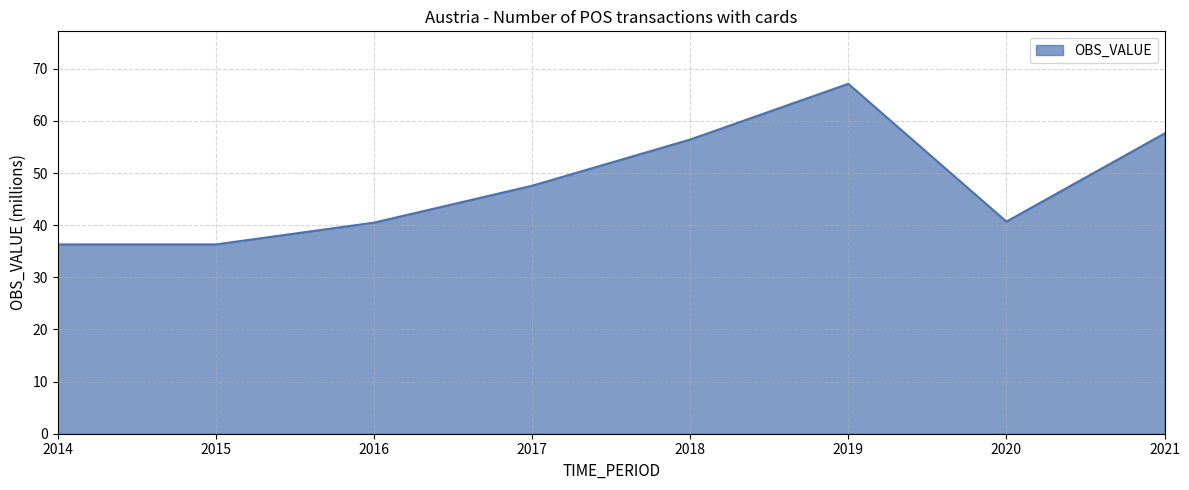

True or false: there are more than 2 points higher than both neighbors.

False